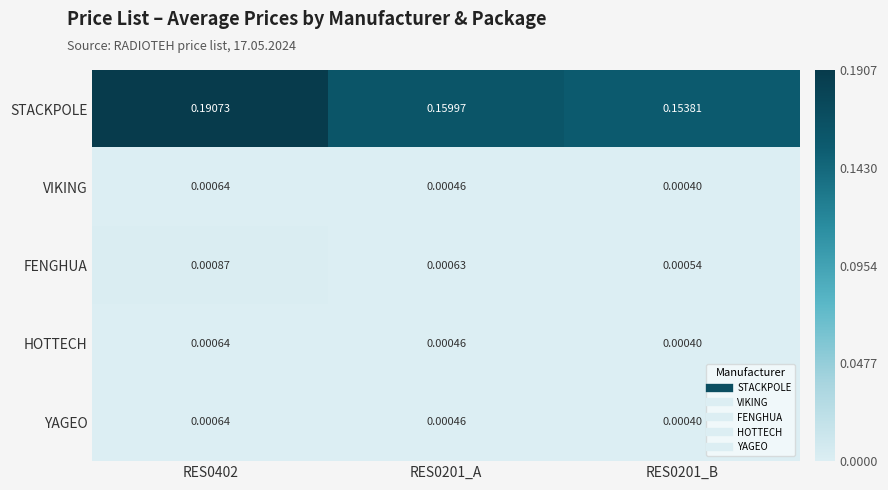

Which label corresponds to the smallest value in the chart?

RES0201_B